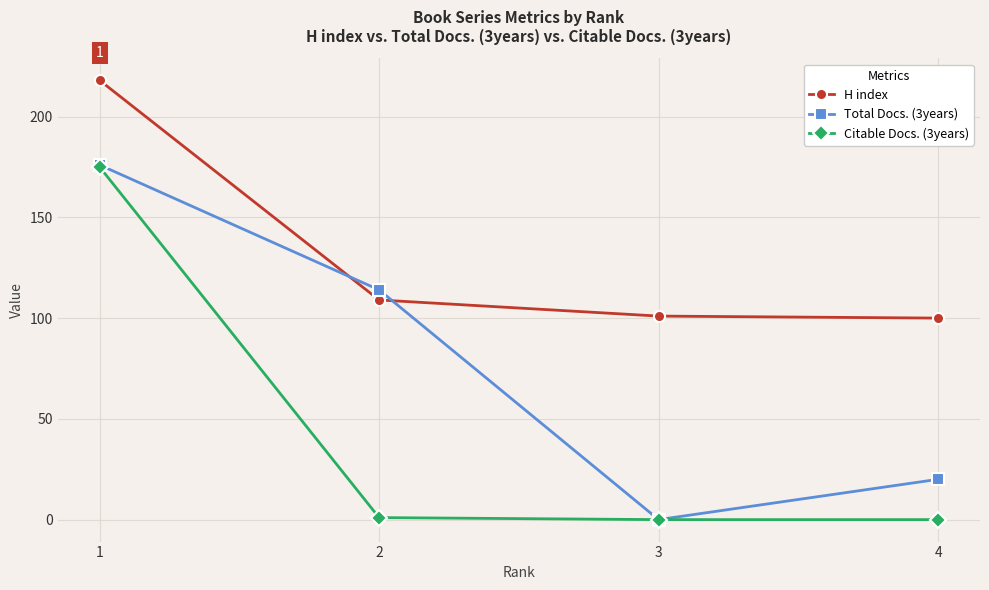

Reading left to right, list all the values displayed in this chart.

H index: 218	109	101	100
Total Docs. (3years): 176	114	0	20
Citable Docs. (3years): 175	1	0	0